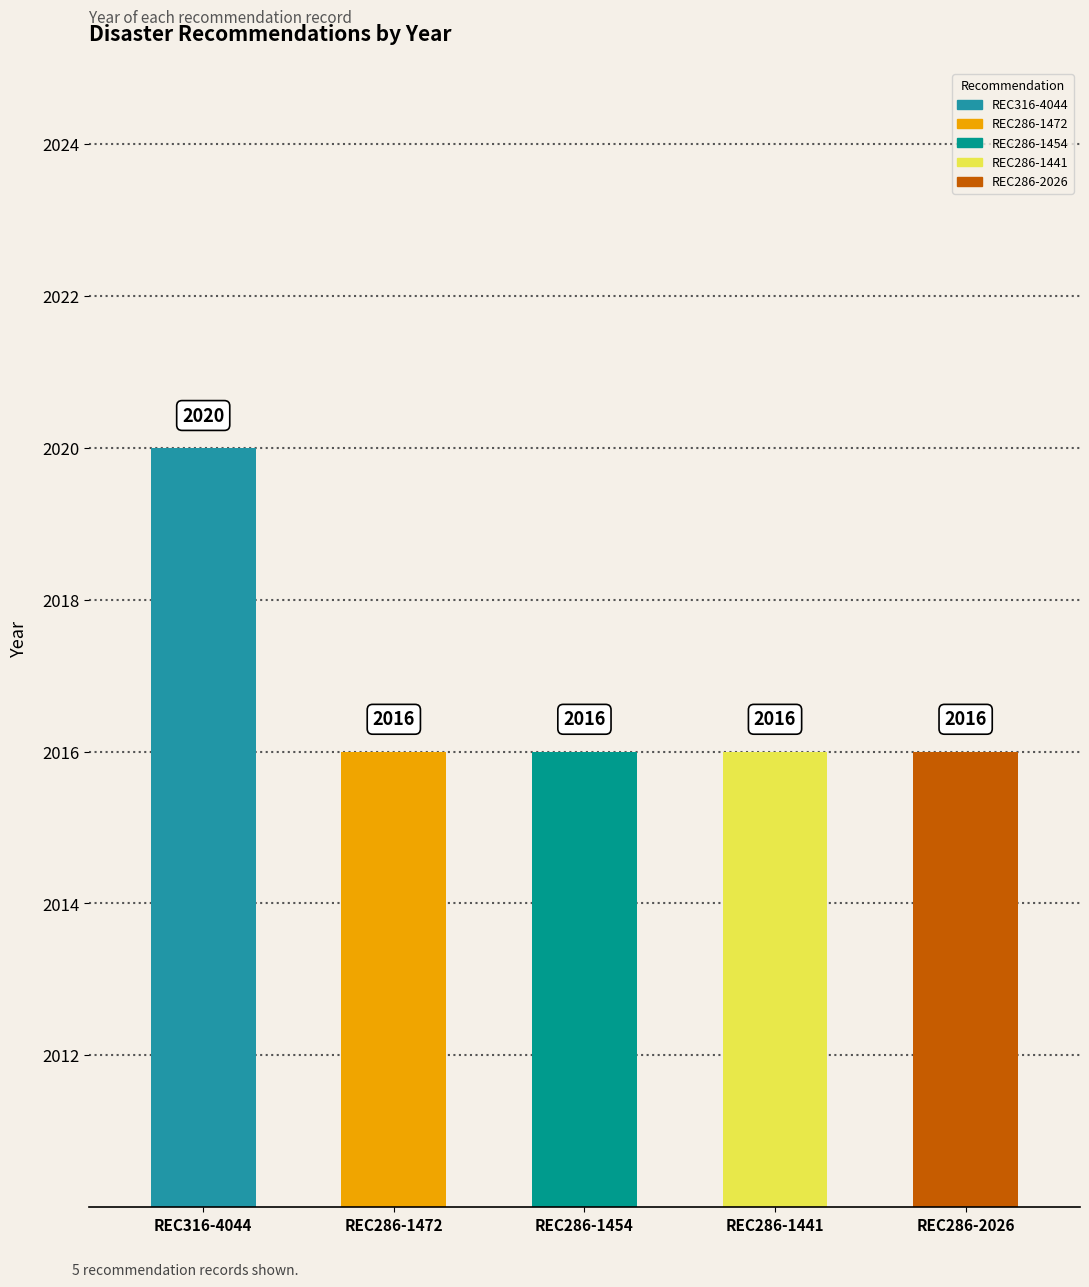

What is the maximum value shown in the chart?

2020